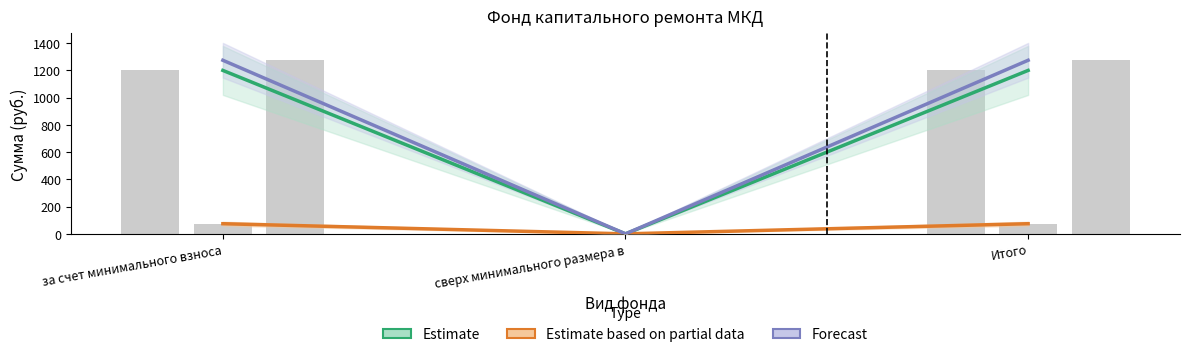

What position from the left is Итого?

3